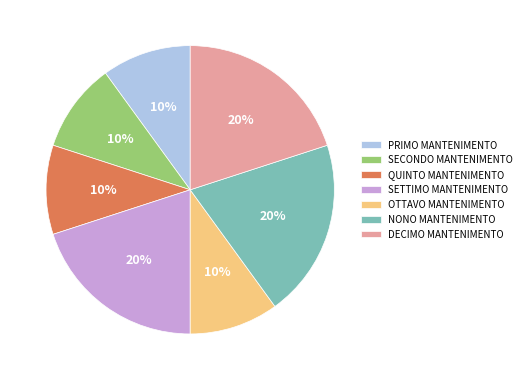

To the nearest percent, what percentage of the pie is PRIMO MANTENIMENTO?

10%